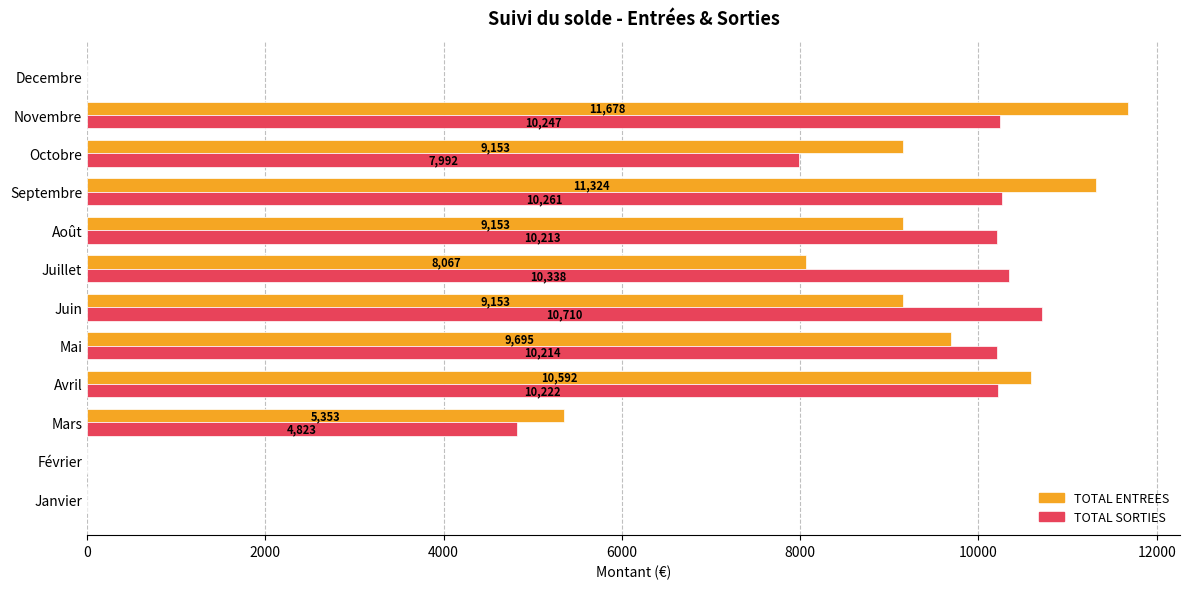

Count the number of data series in this chart.

2